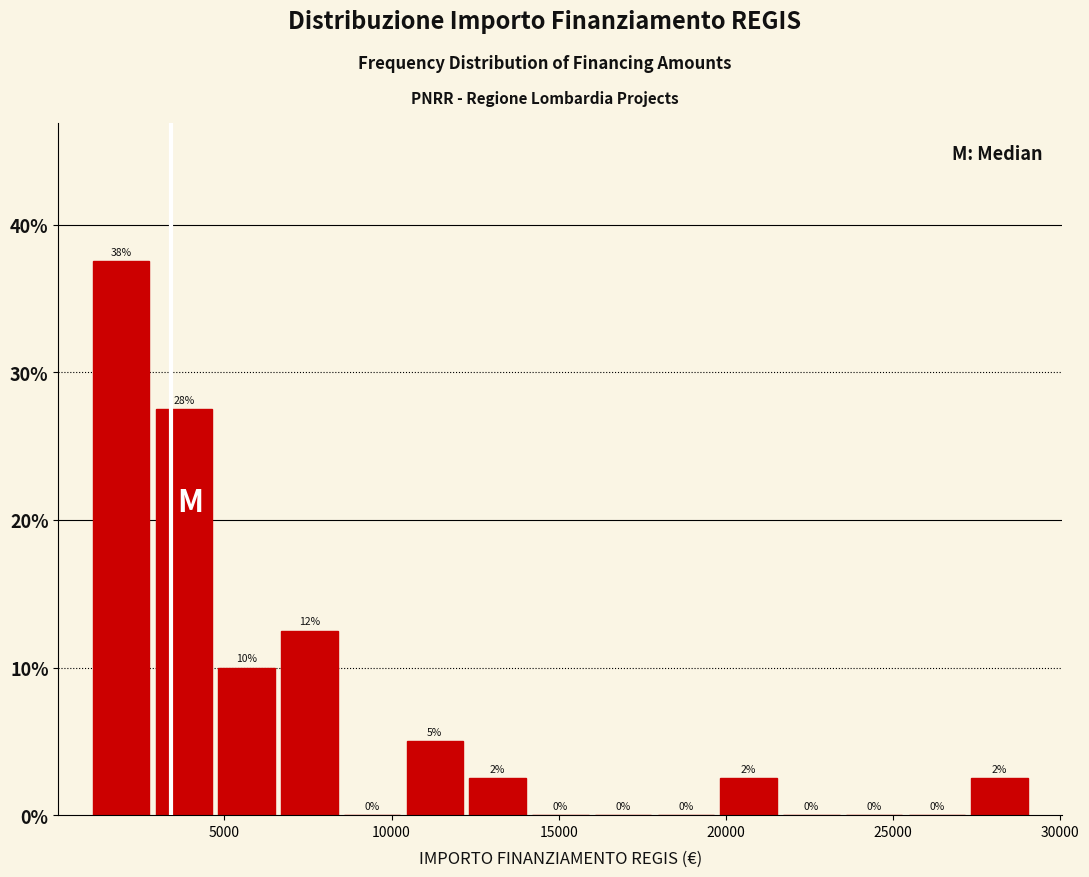

Read against the x-axis, roughly where is the centre of the tallest bar?

2000